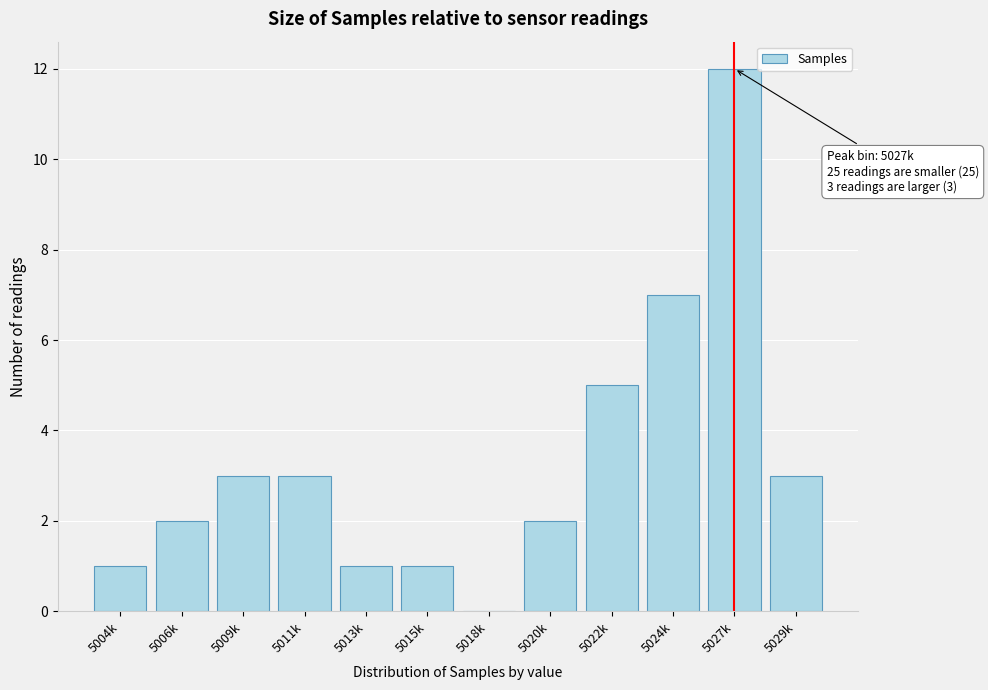

Reading left to right, extract all data points from this chart.

5004k=1	5006k=2	5009k=3	5011k=3	5013k=1	5015k=1	5018k=0	5020k=2	5022k=5	5024k=7	5027k=12	5029k=3